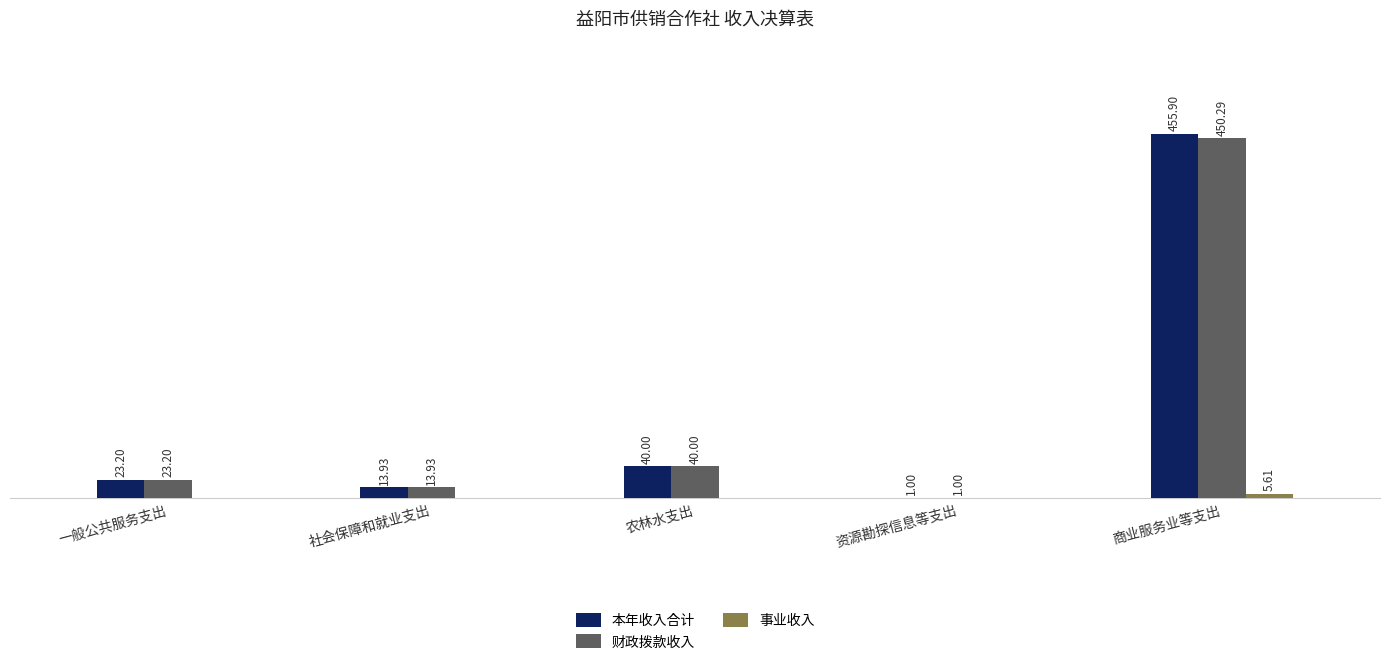

At which category is the sum across all series the highest?

商业服务业等支出